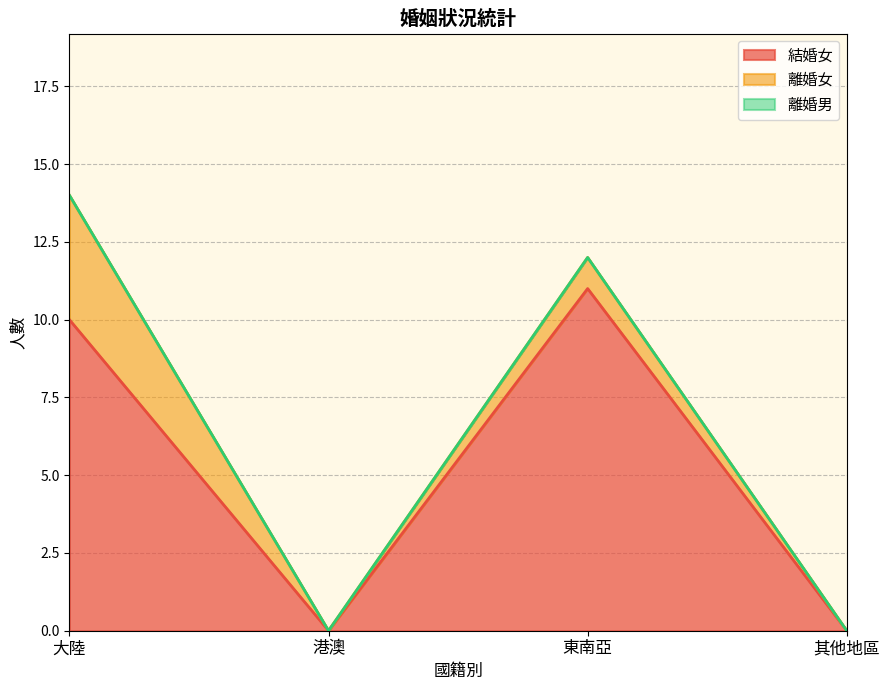

True or false: 離婚男 has more than 0 interior local peaks.

False